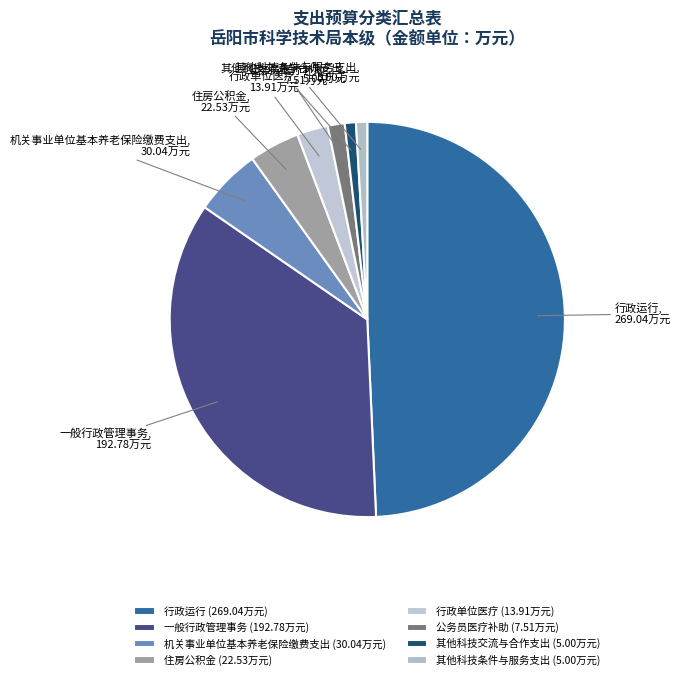

The 一般行政管理事务 slice represents 22% of the pie. True or false?

False